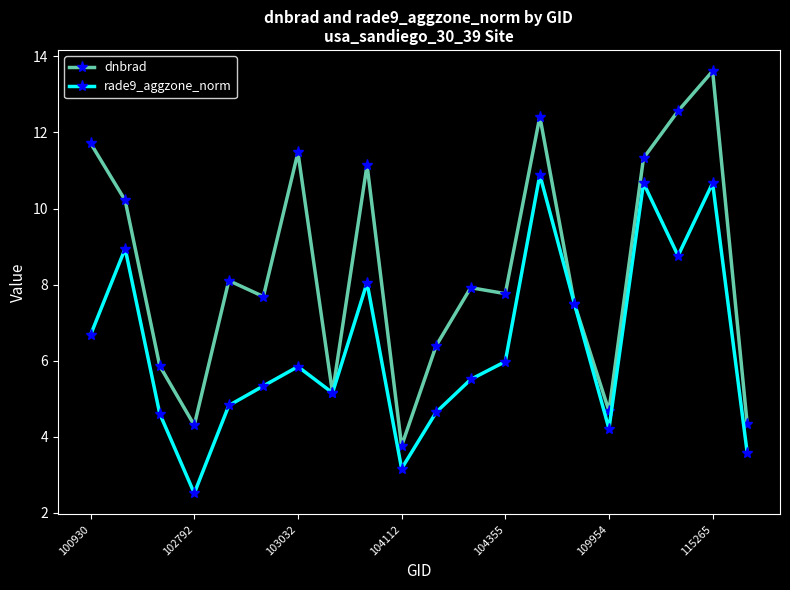

Does the chart have visible grid lines?

No